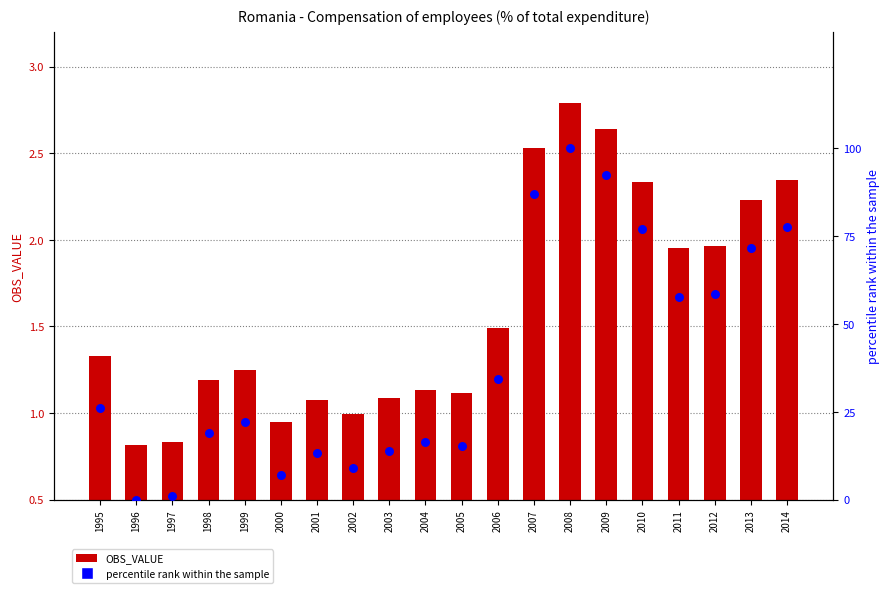

At which category is the sum across all series the highest?

2008